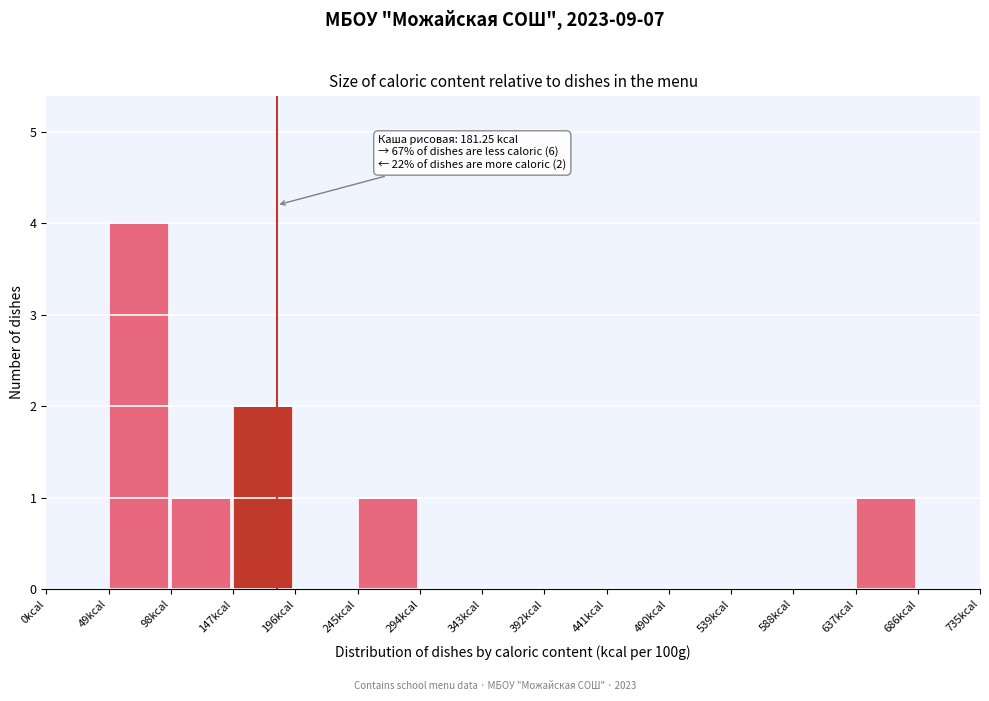

Over which range of the x-axis is the bar tallest?

49 to 98